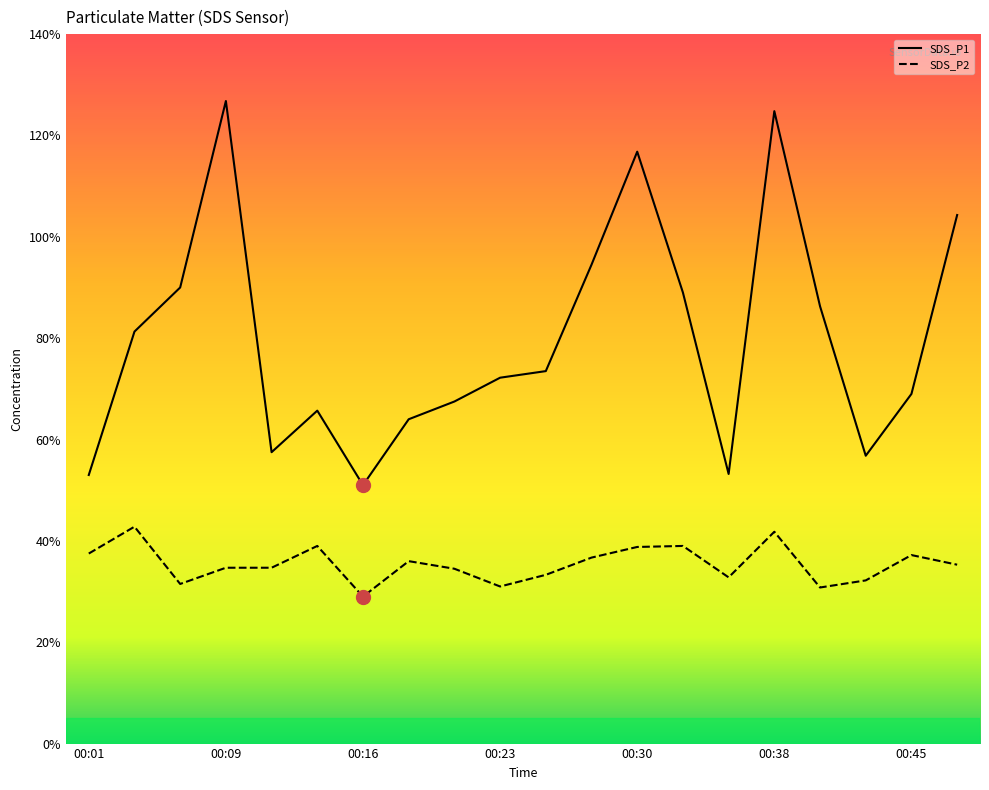

At which label does SDS_P2 reach its peak?

00:04